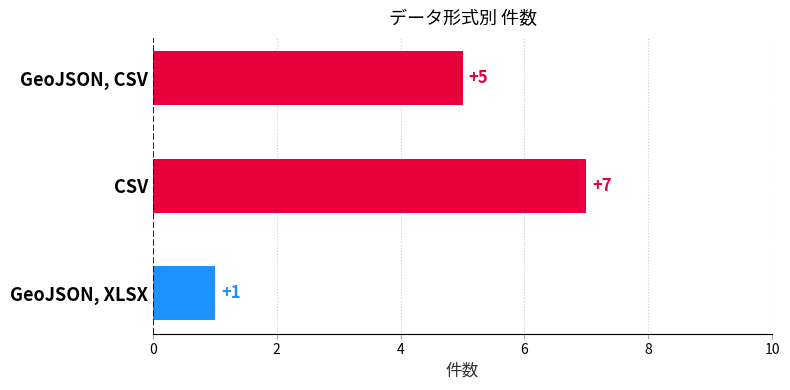

Which has a higher value, CSV or GeoJSON, CSV?

CSV